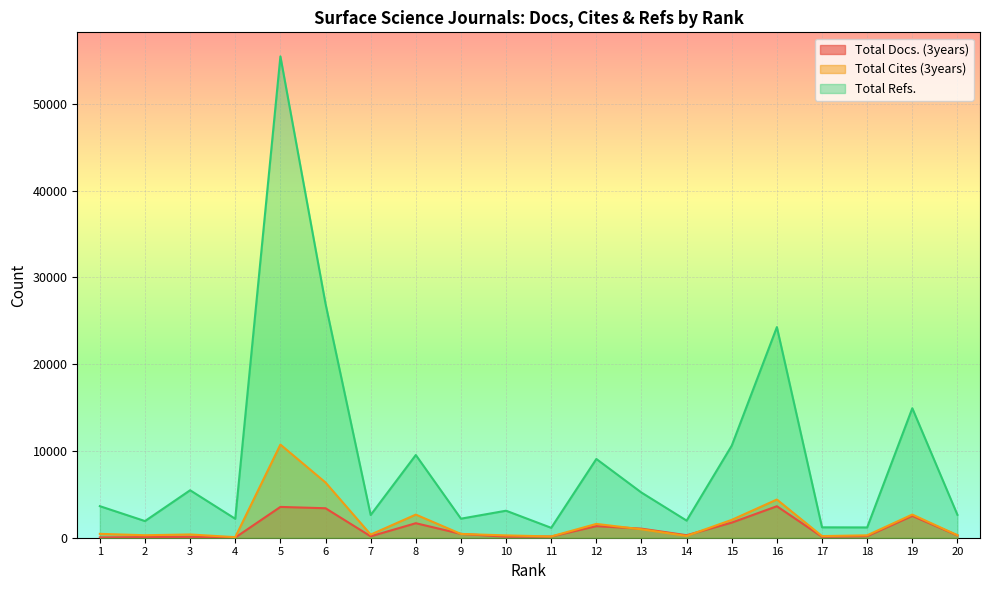

What is the spread (max minus min) of values at 19?

12404